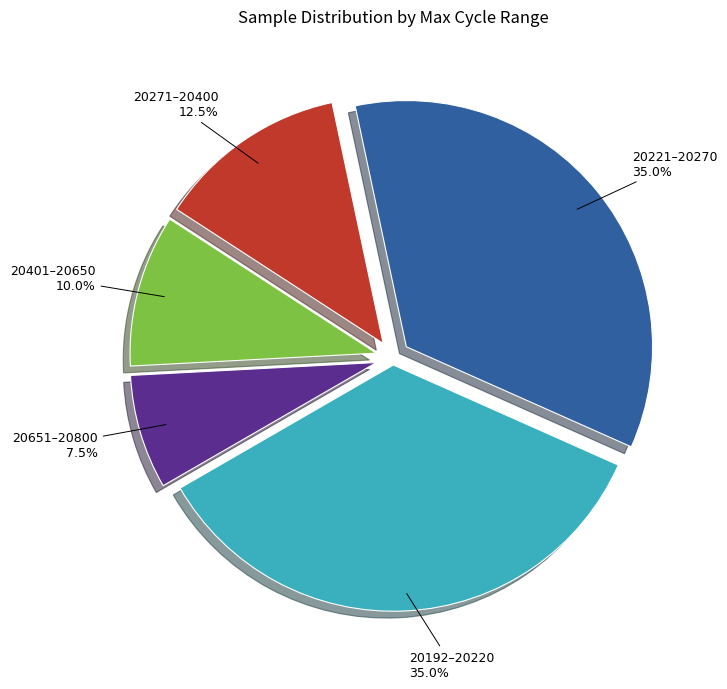

Is there a majority slice in this chart?

No